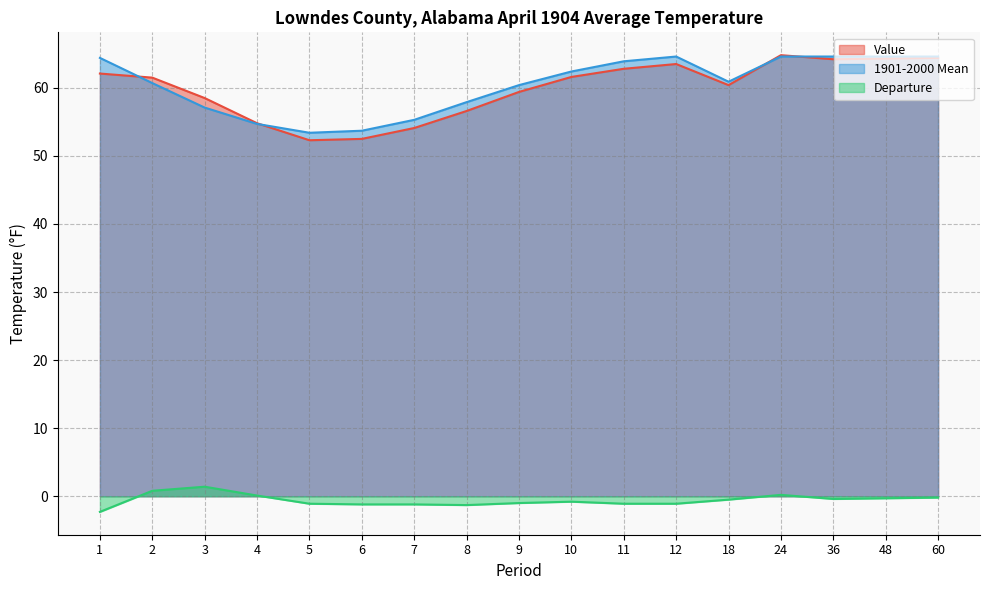

Rank the series by their maximum value, from lowest to highest.

Departure, 1901-2000 Mean, Value